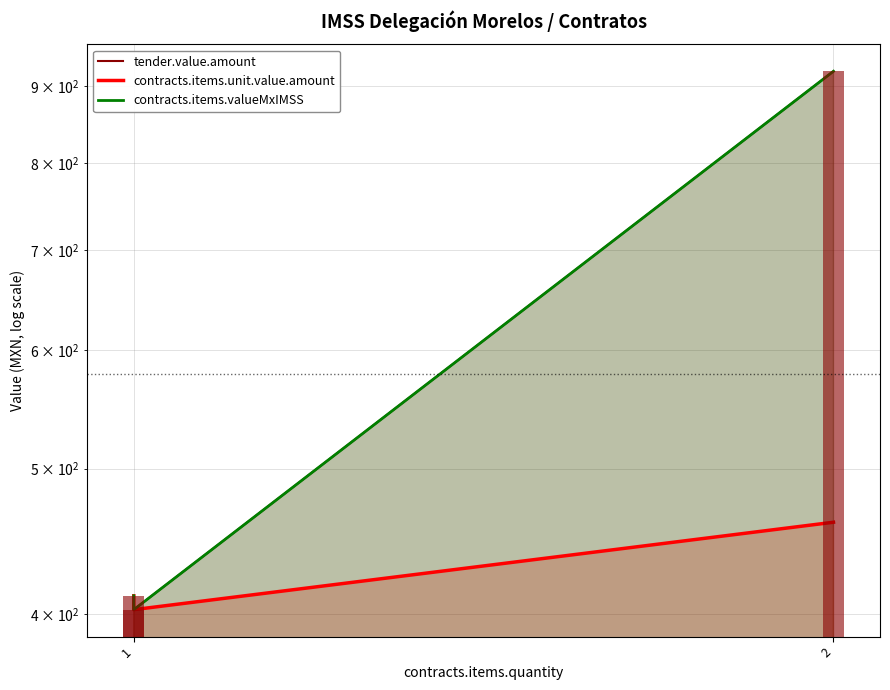

How many series are shown in this chart?

3